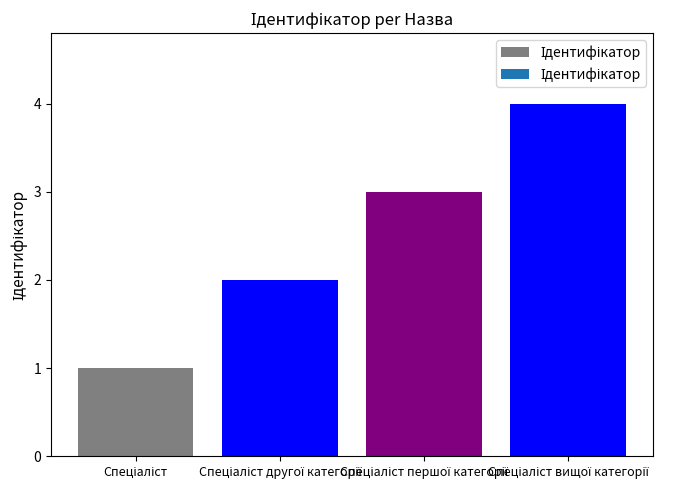

What is the difference between the maximum and second lowest values?

2